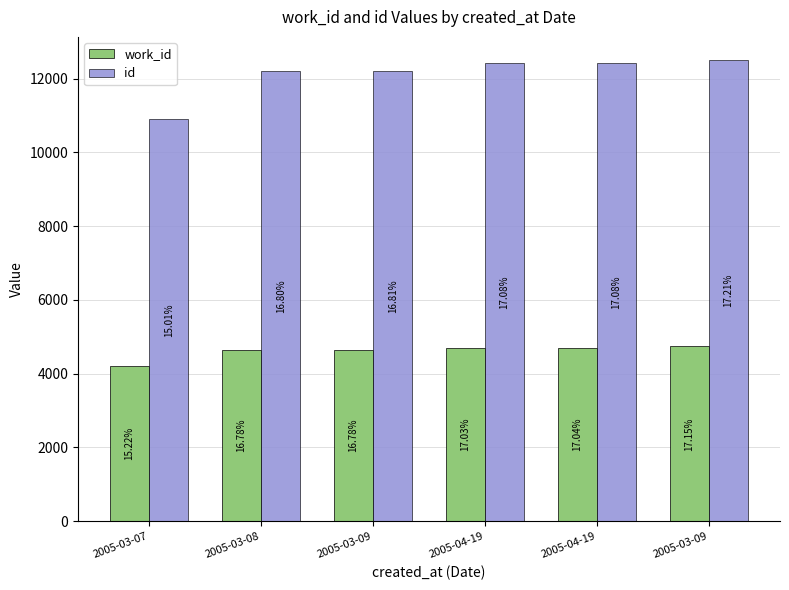

True or false: id has a value of 21312 at 2005-03-09.

False